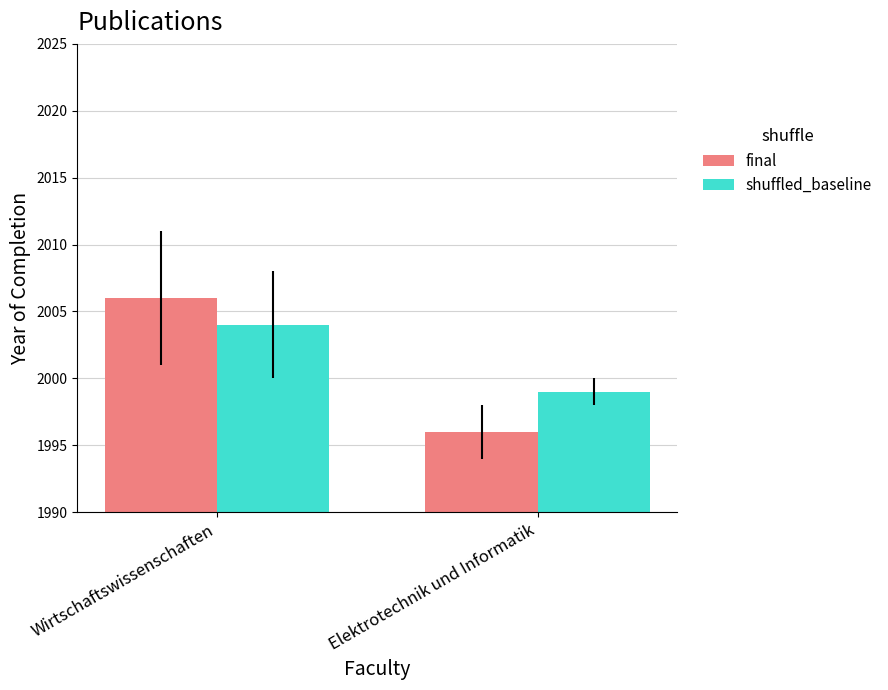

What are all the series names shown in the legend?

final, shuffled_baseline